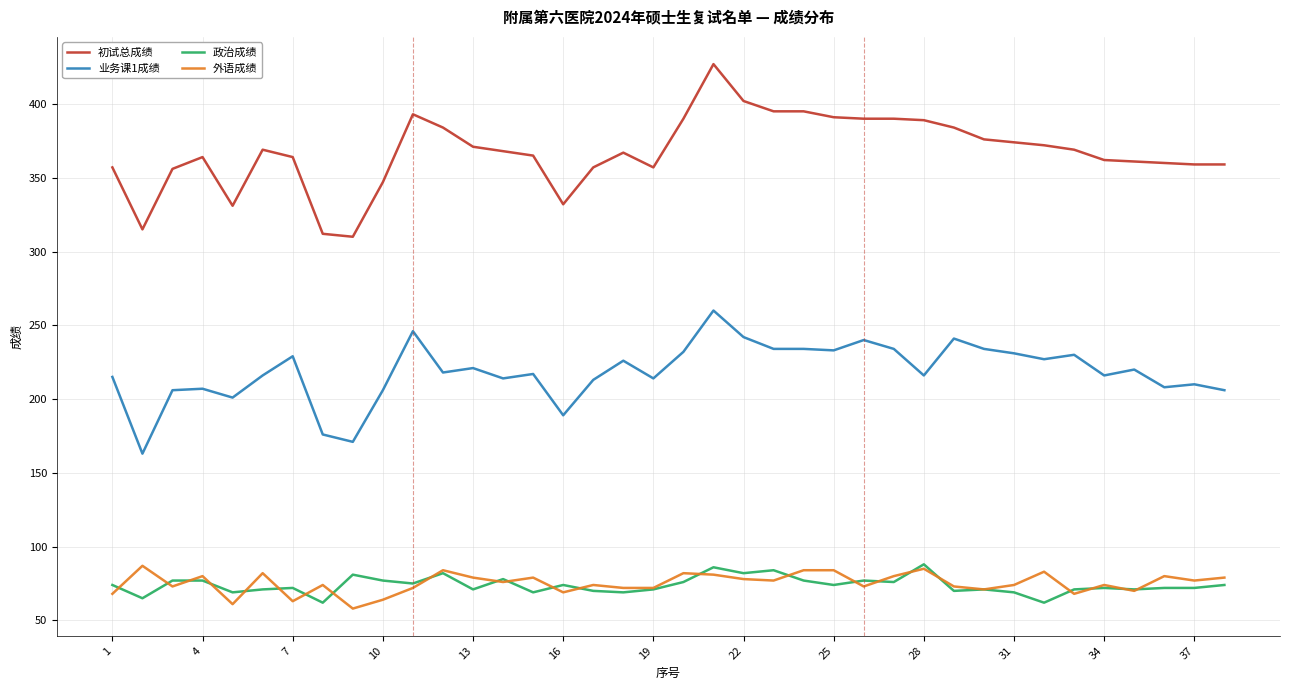

True or false: 政治成绩 and 初试总成绩 intersect in this chart.

False